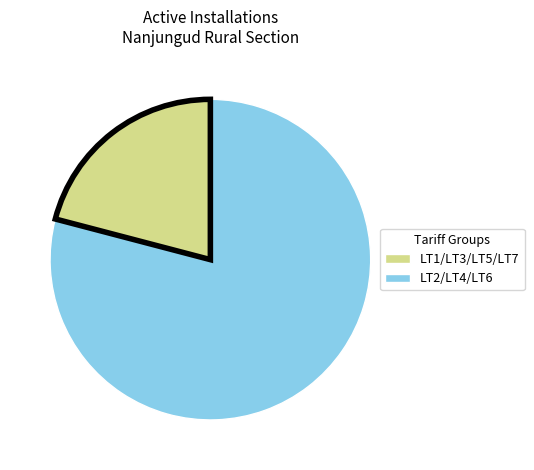

Is there a majority slice in this chart?

Yes